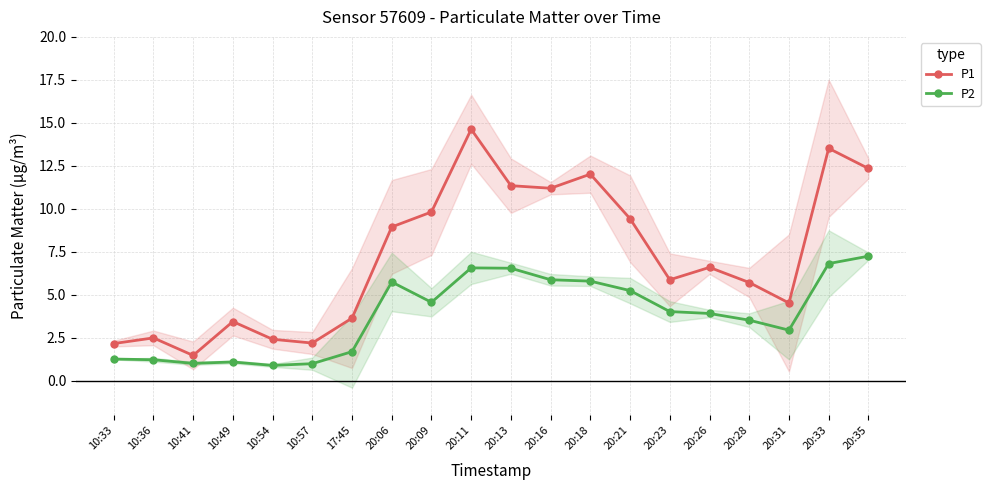

What is the label of the 4th point from the left?

10:49